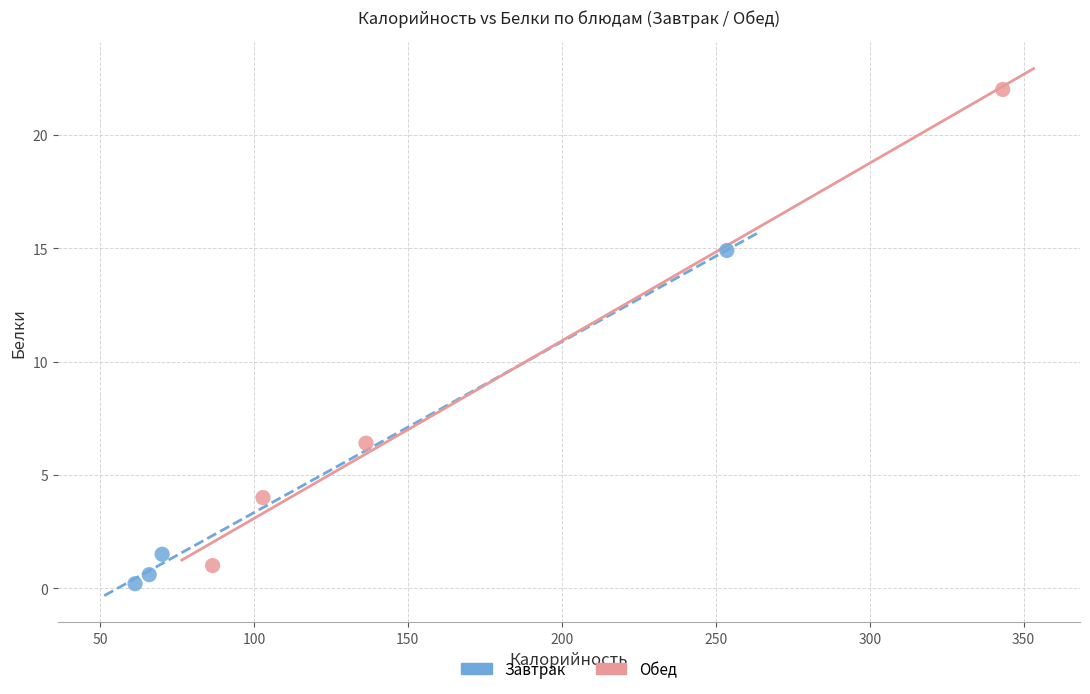

Which series contains the highest Y value?

Обед